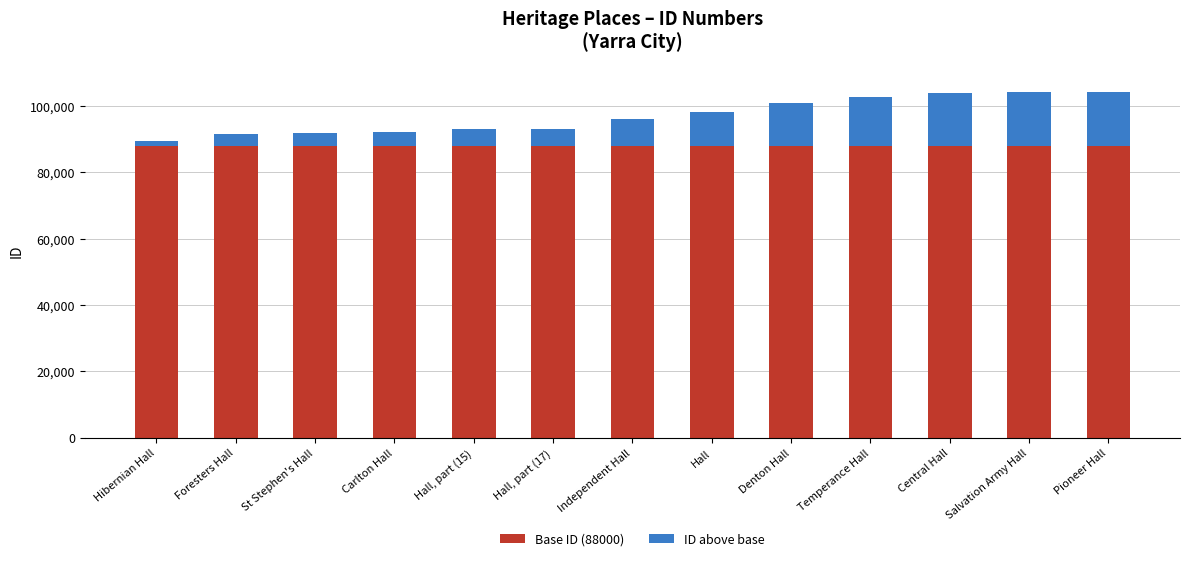

Is it true that Base ID (88000) equals 88000 at Hall?

True